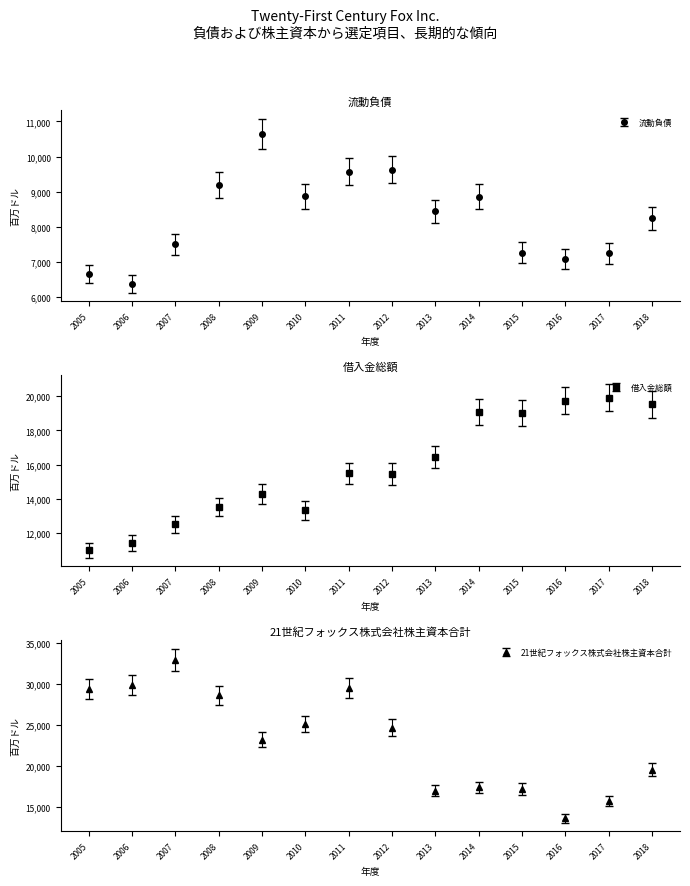

True or false: 21世紀フォックス株式会社株主資本合計 and 流動負債 intersect in this chart.

False